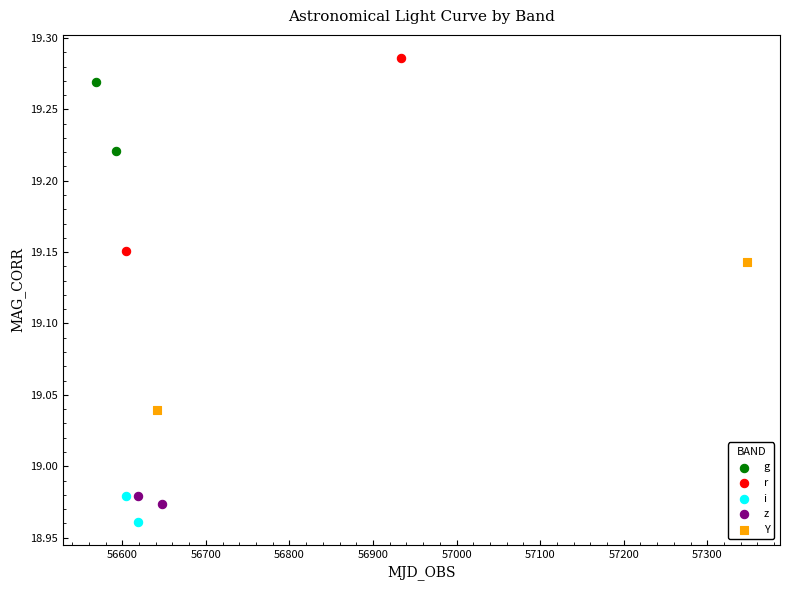

Which series reaches the minimum Y coordinate?

i